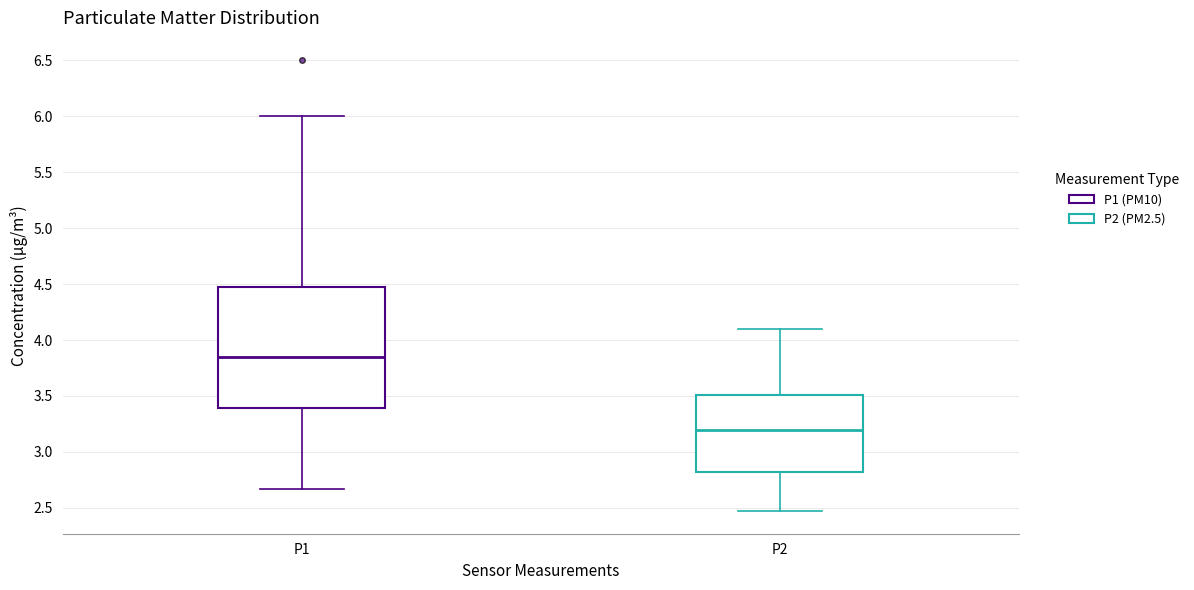

Reading left to right, read every box against the y-axis: the position of its median line, the range the box covers, and the ends of its whiskers. The values are not printed on the chart, so give them approximately, as read against the axis.

P1: median 3.85, box 3.40 to 4.50, whiskers 2.65 to 6.00
P2: median 3.20, box 2.80 to 3.50, whiskers 2.45 to 4.10